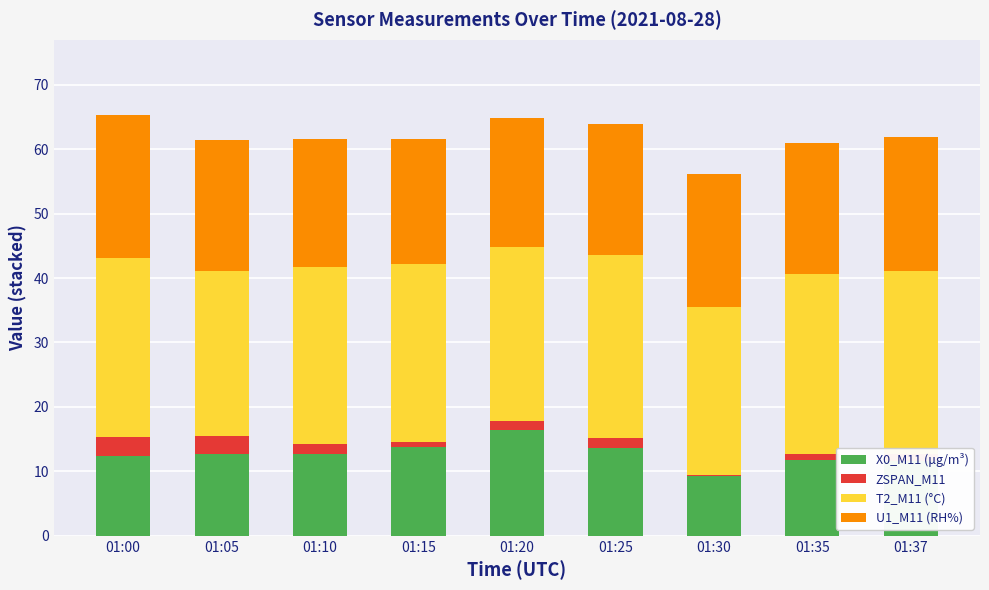

What is the maximum value for X0_M11 (μg/m³)?

16.4